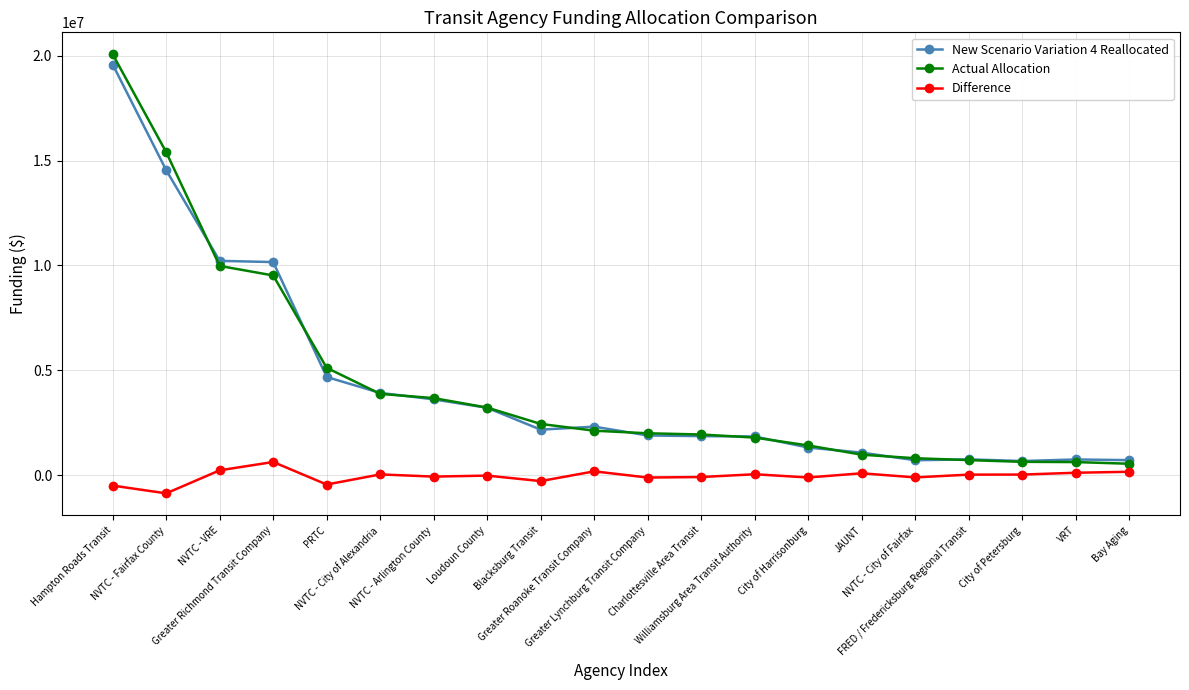

How many lines are shown in the chart?

3